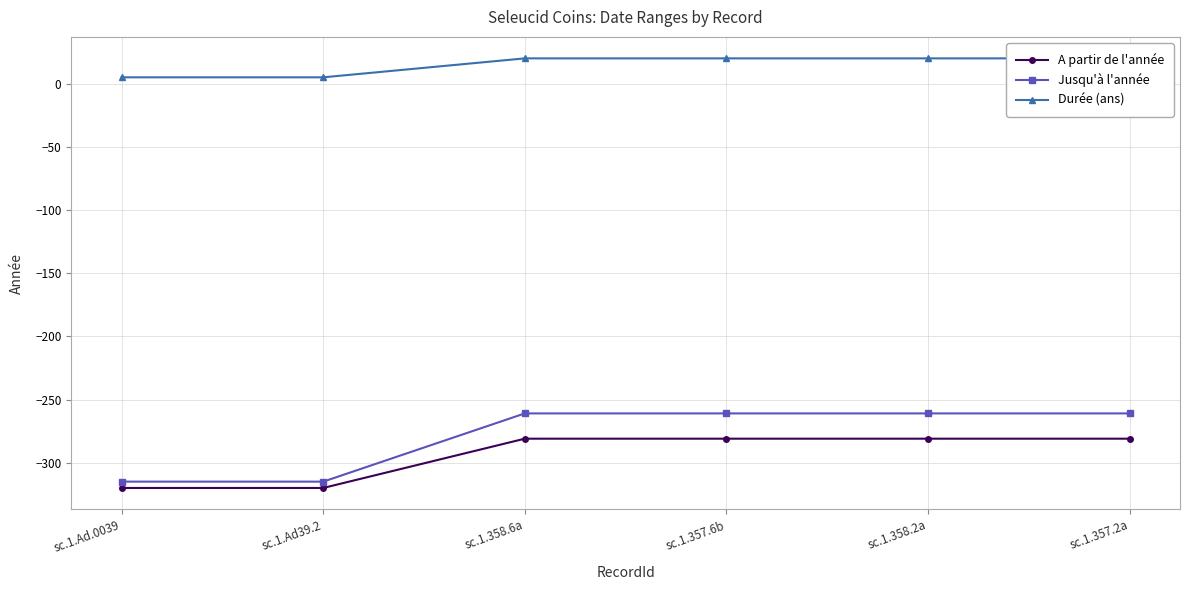

What is the approximate value of A partir de l'année at sc.1.Ad39.2, to the nearest 10?

-320